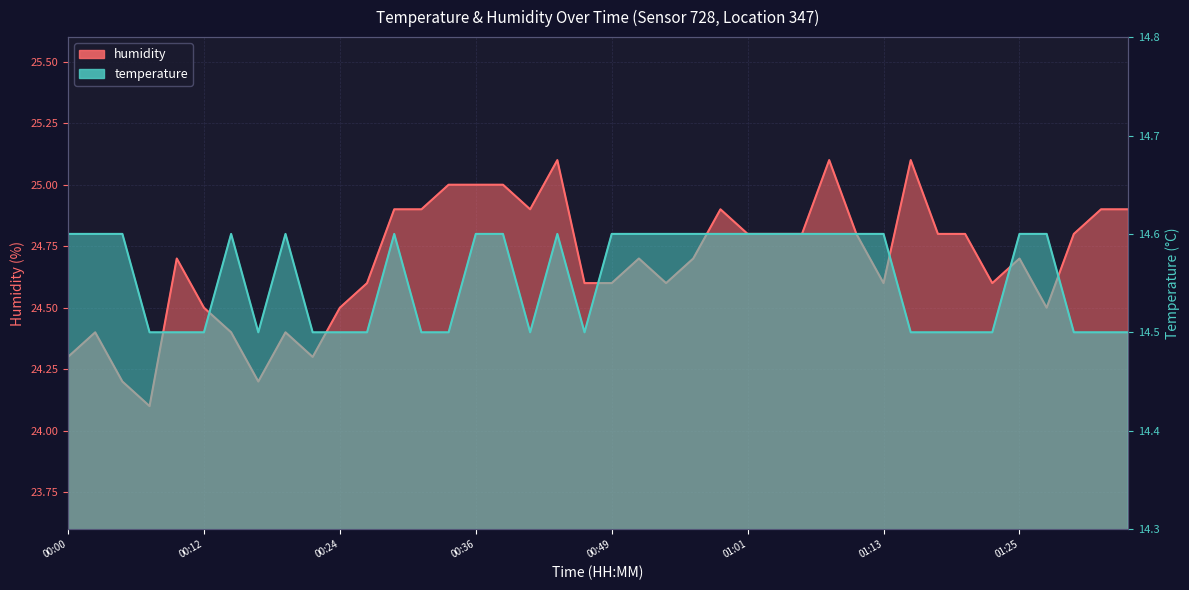

Is it true that temperature equals 14.5 at 00:10?

True